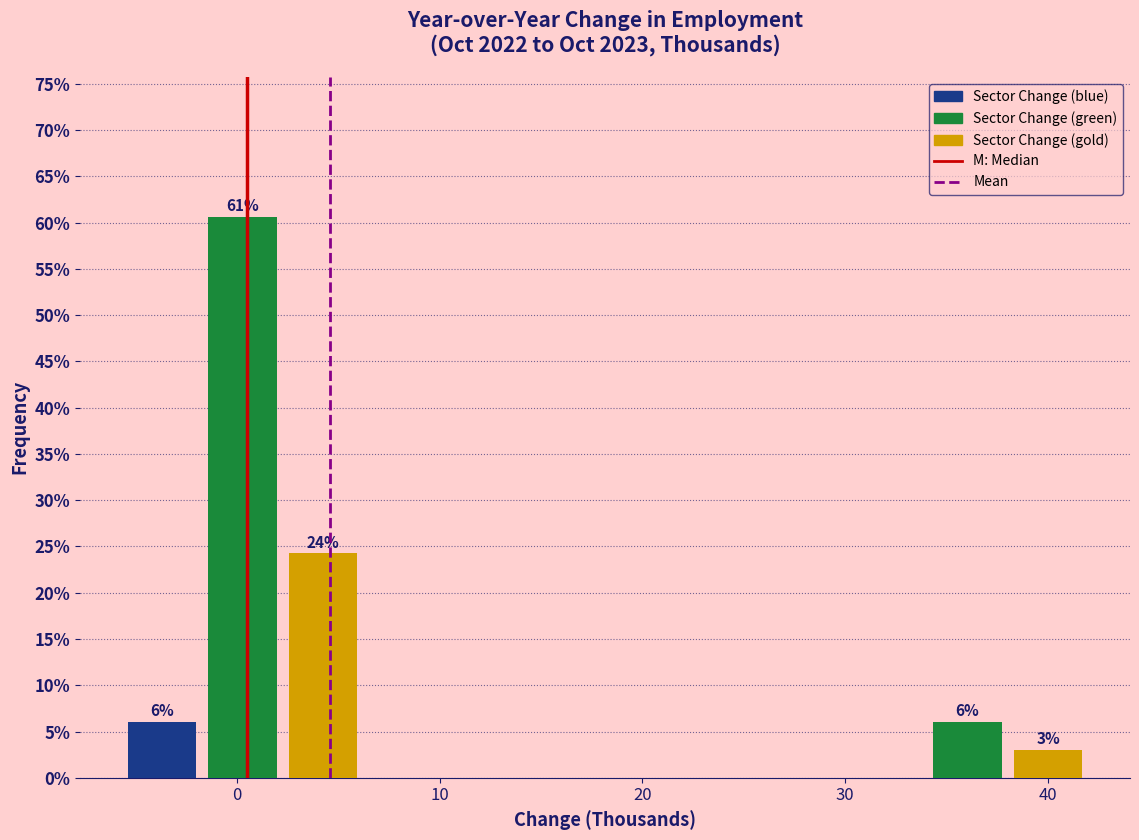

Around what value on the x-axis is the tallest bar? Give the approximate position of its centre, as read against the axis.

0